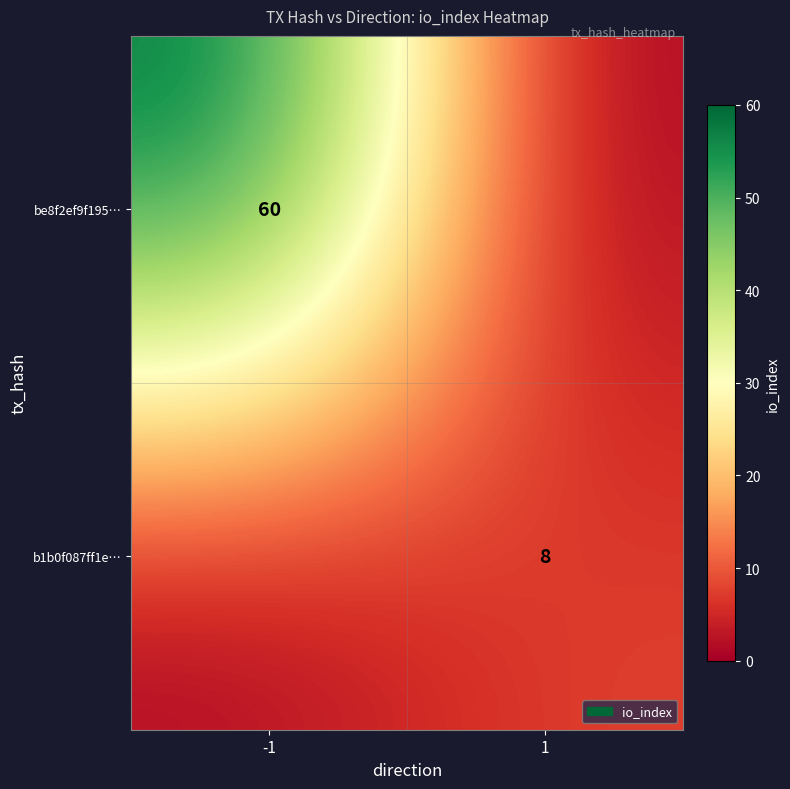

The b1b0f087ff1e… series shows 8 at 1. True or false?

True